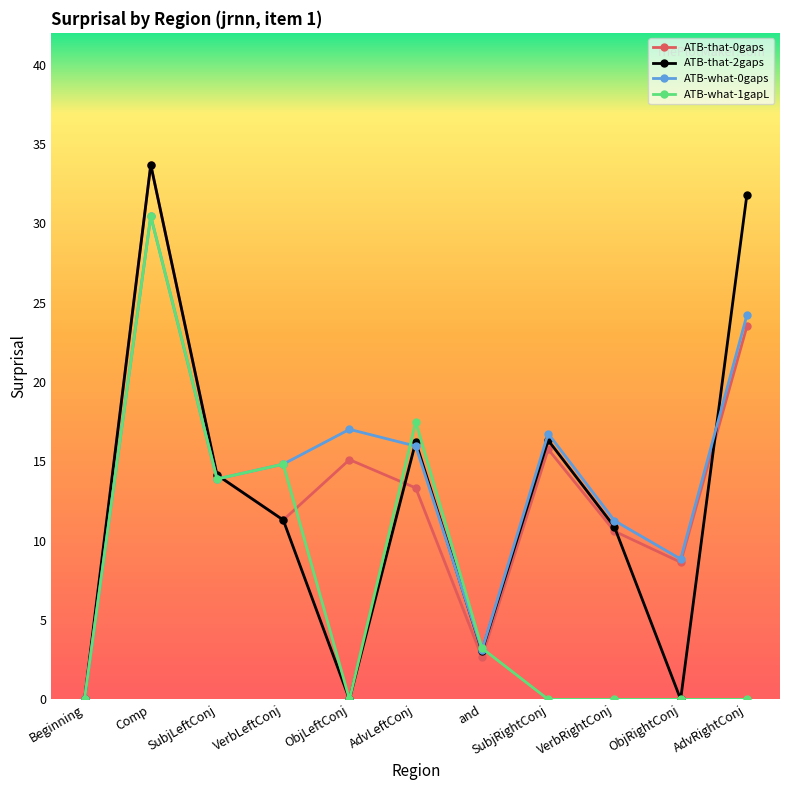

True or false: ATB-what-0gaps has more than 0 interior local peaks.

True